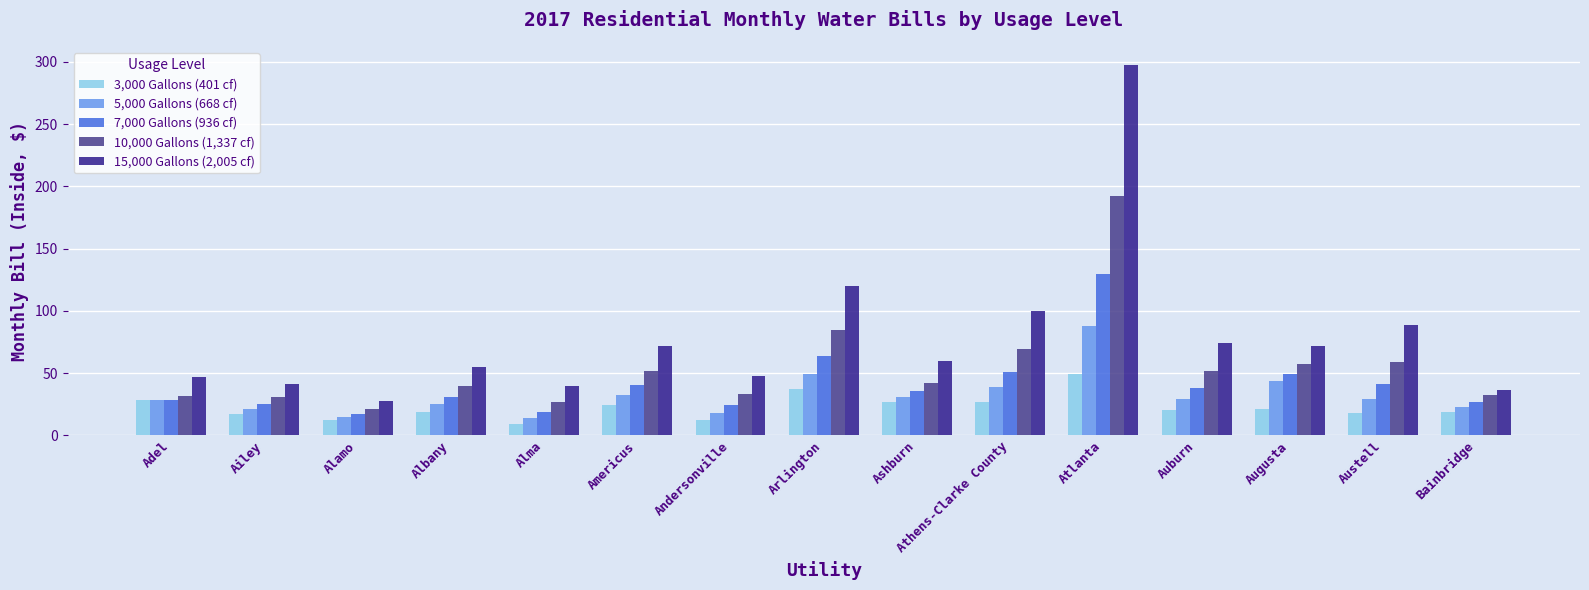

Does the chart contain stacked bars?

No